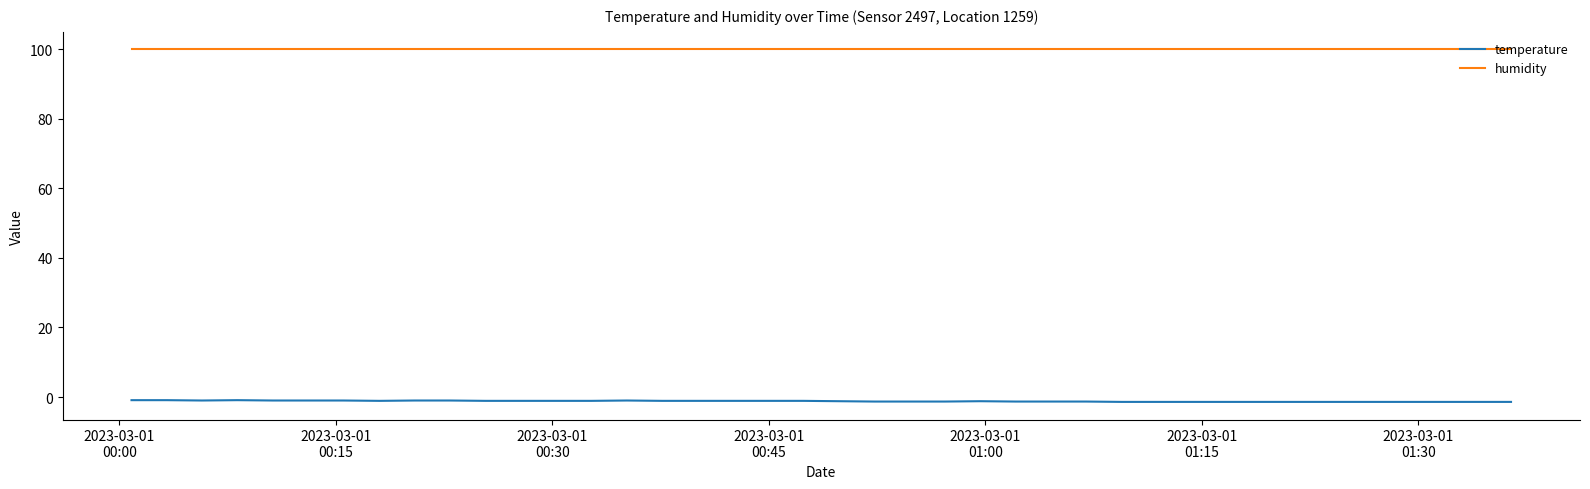

What is the maximum value for humidity?

99.9